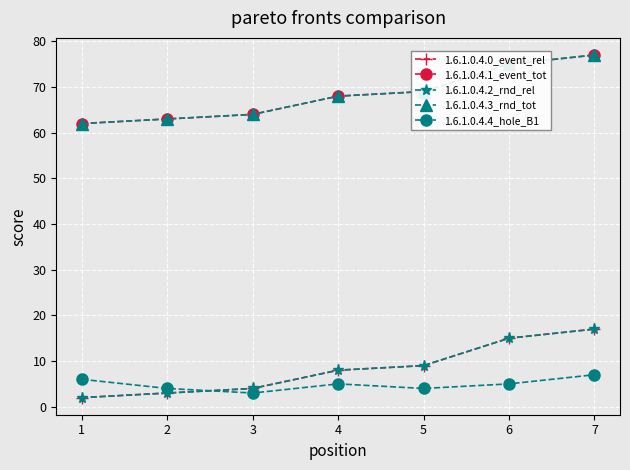

What is the difference between the 1.6.1.0.4.2_rnd_rel values at 3 and 4?

4